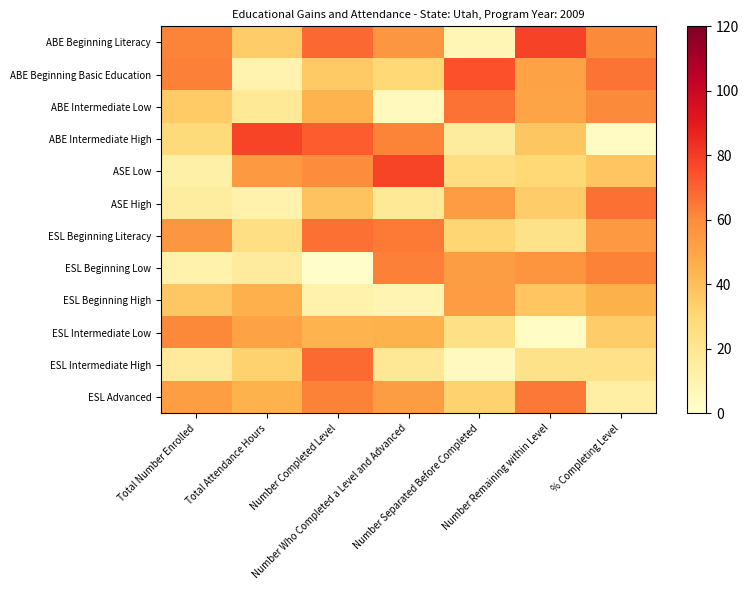

What is the total value across all series at Number Separated Before Completed?

442.3